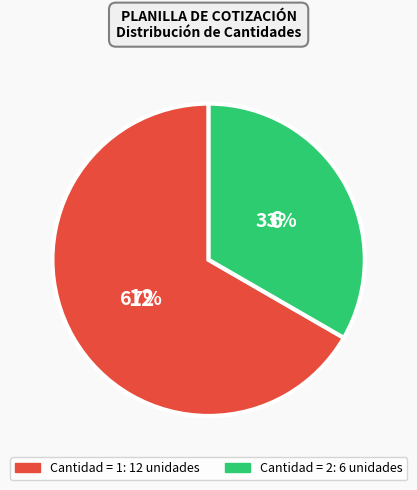

Is there any slice that represents more than half of the pie?

Yes